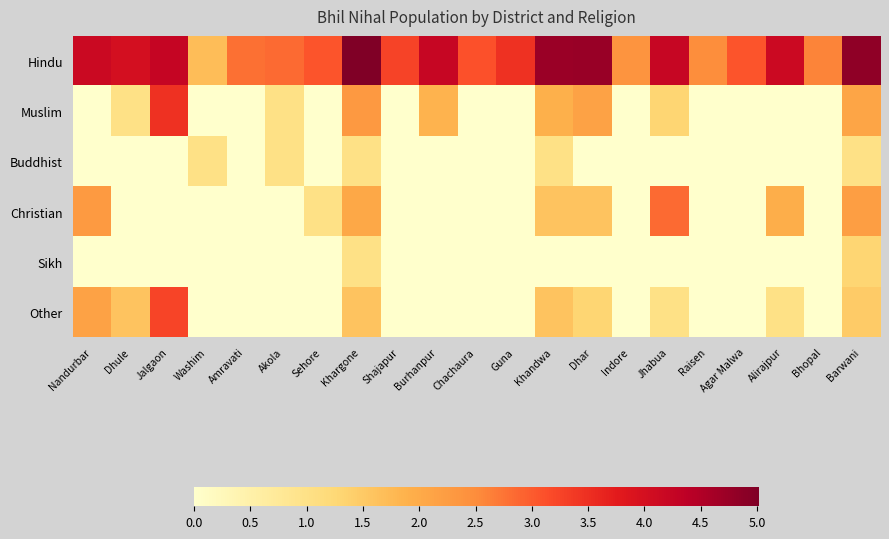

At Jhabua, list the series in order from largest to smallest.

Hindu, Christian, Muslim, Other, Buddhist, Sikh